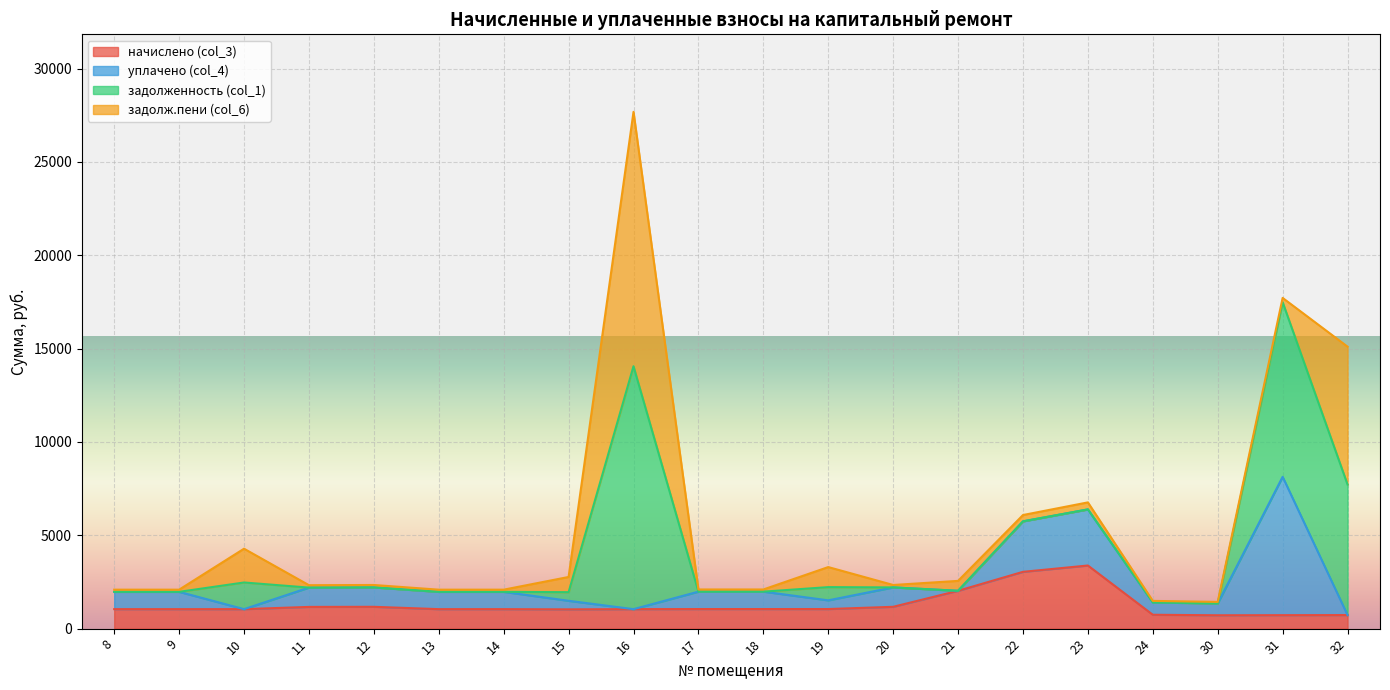

What is the maximum value for начислено (col_3)?

3381.6